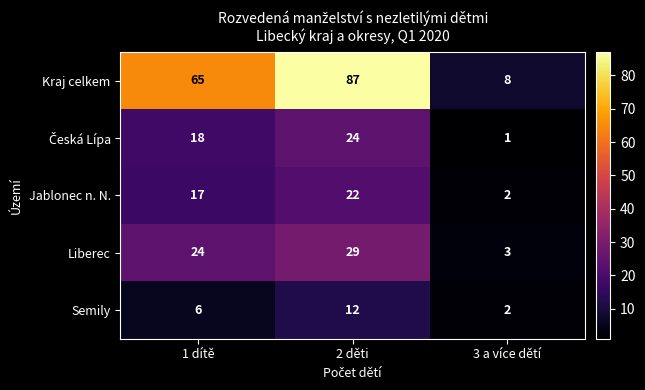

Which category has the highest value across all series?

2 děti